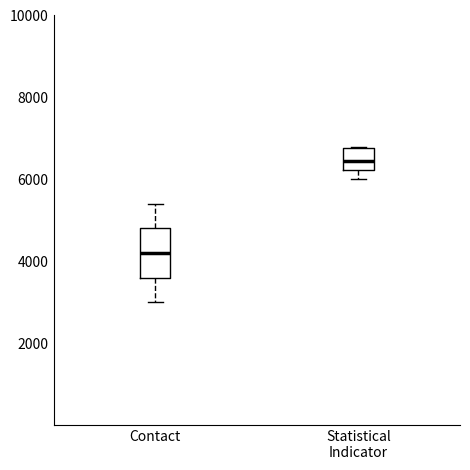

Reading left to right, read every box against the y-axis: the position of its median line, the range the box covers, and the ends of its whiskers. The values are not printed on the chart, so give them approximately, as read against the axis.

Contact: median 4200, box 3600 to 4800, whiskers 3000 to 5400
Statistical Indicator: median 6400, box 6200 to 6800, whiskers 6000 to 6800